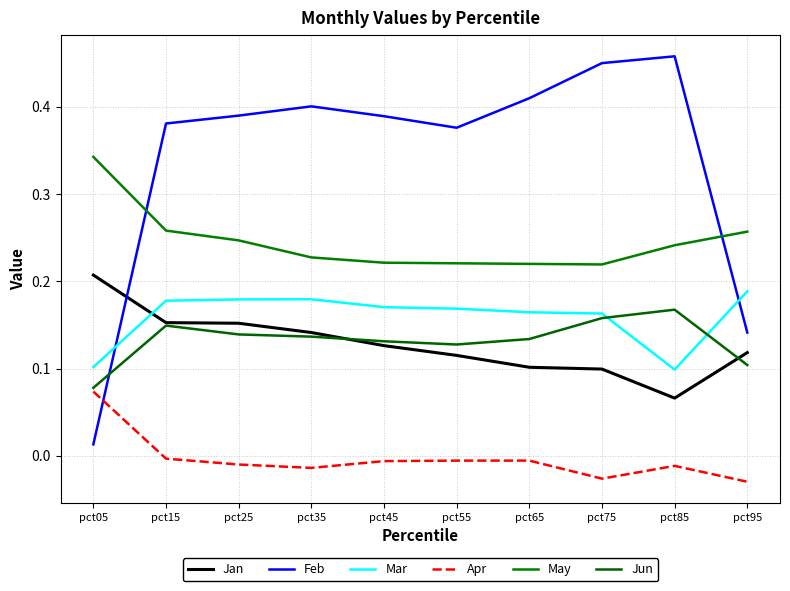

Does the chart display data point markers on the line(s)?

No